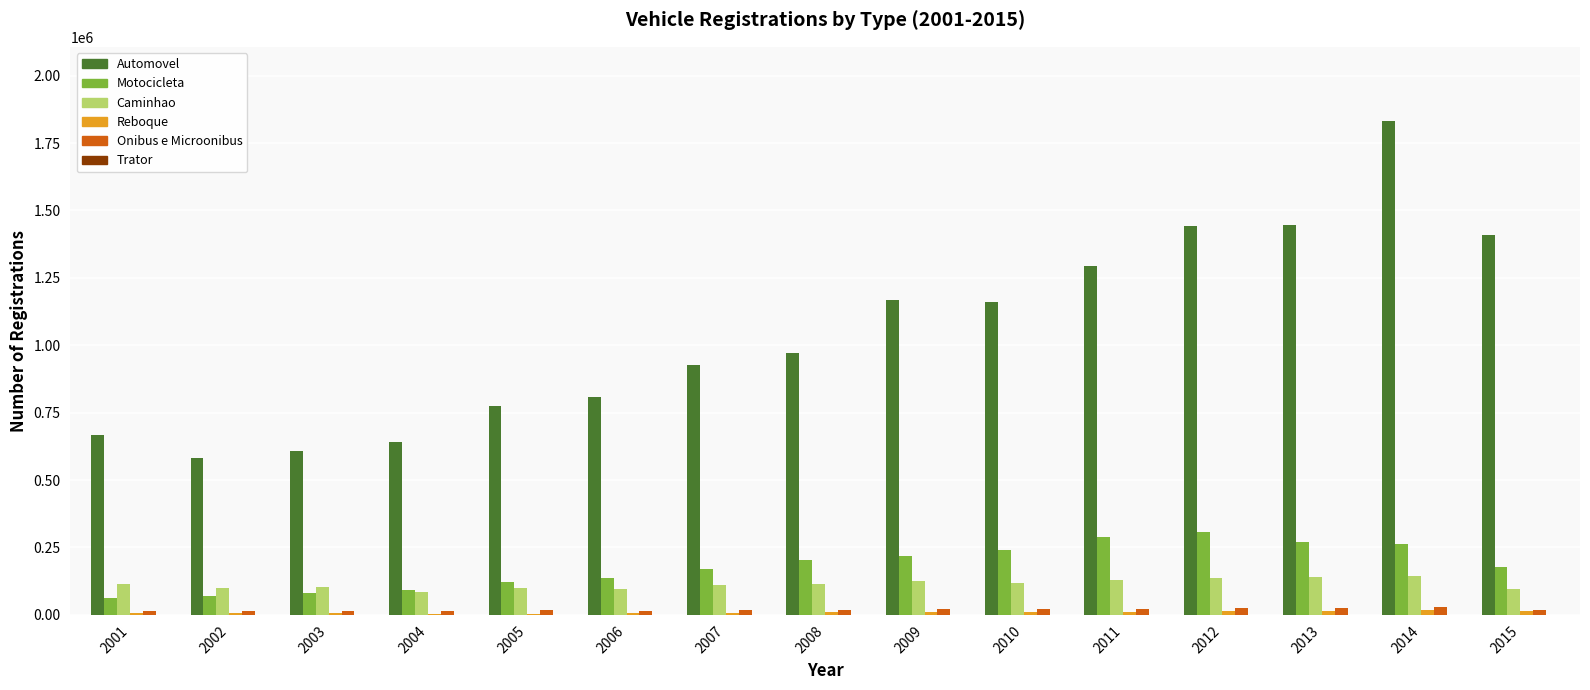

What is the highest value of the Motocicleta series?

309283